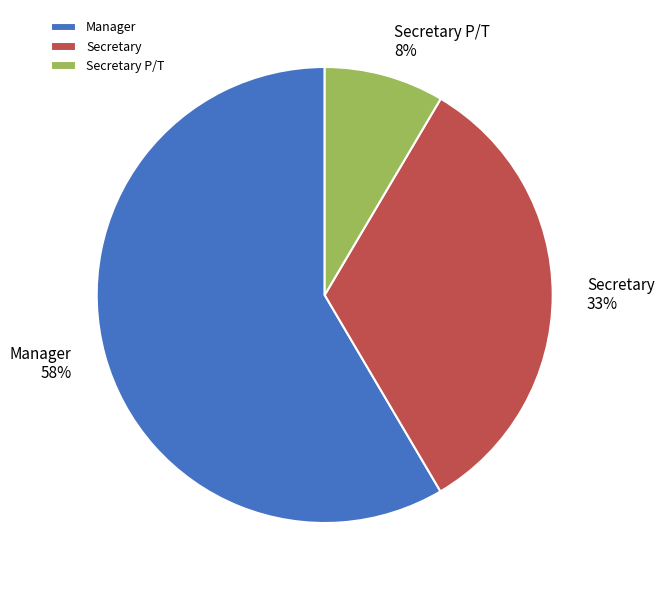

Does Manager represent more than half of the total?

Yes